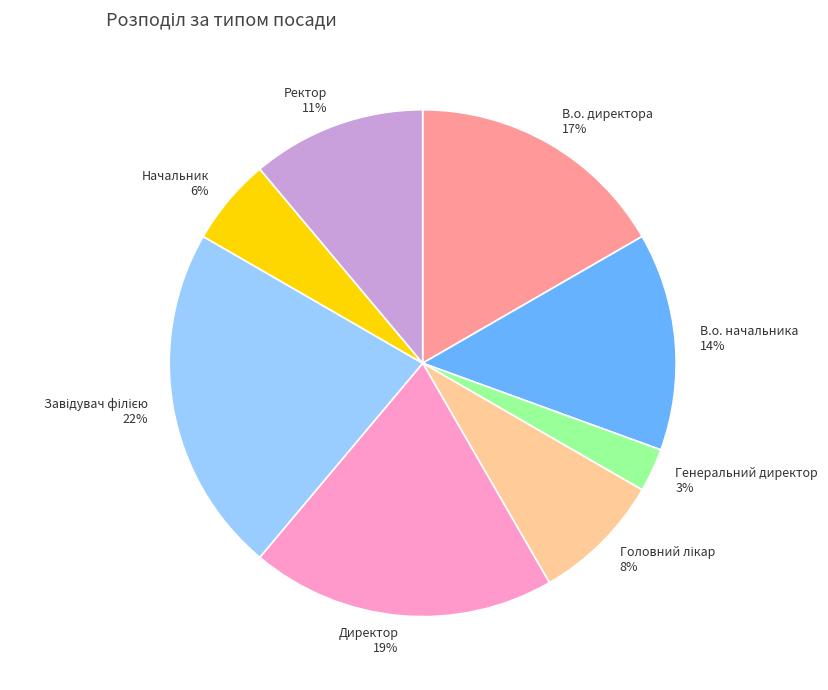

Which category has the smallest portion of the pie?

Генеральний директор